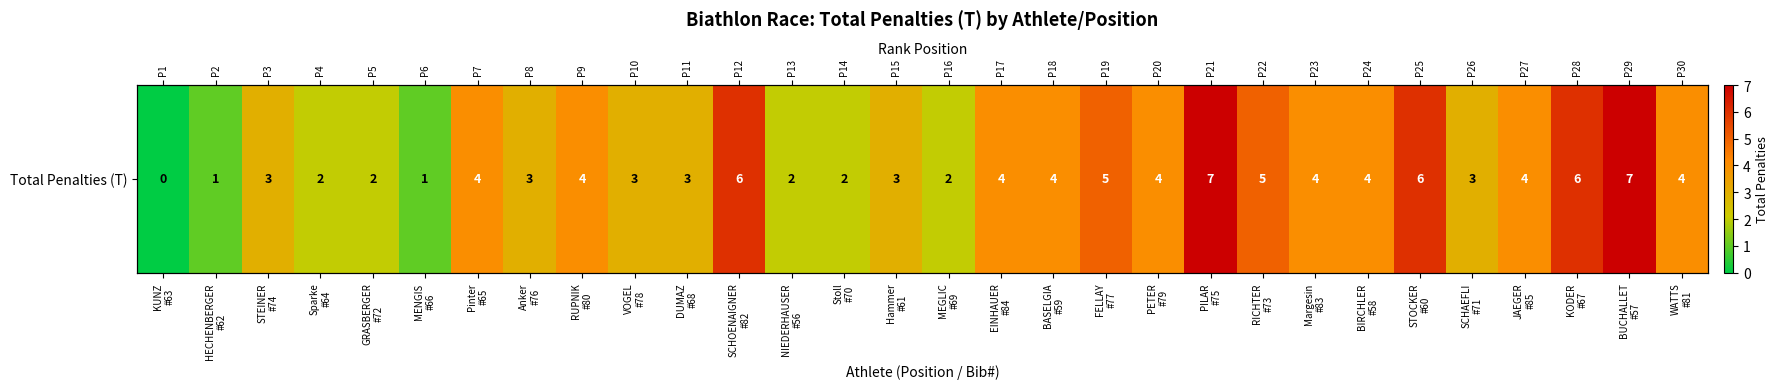

What is the change in value from Pinter
#65 to STOCKER
#60?

+2